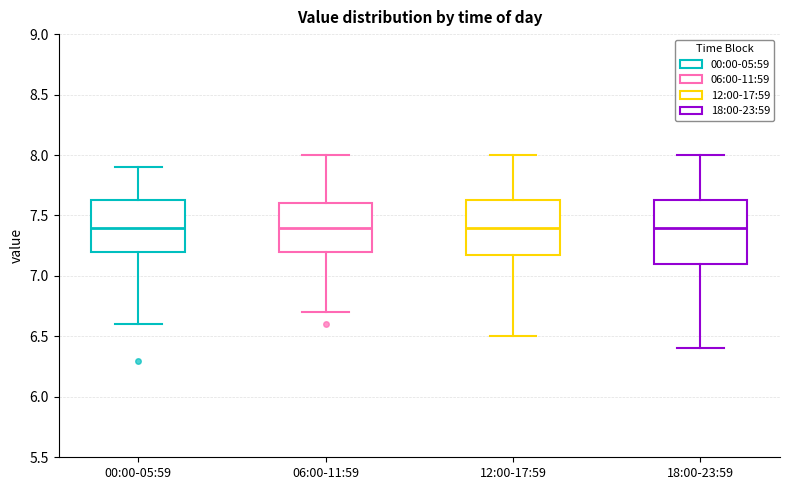

Reading left to right, transcribe this box plot: for each box, give where its median line is, the range the box spans, and where its two whiskers end, as read against the y-axis. The values are not printed on the chart, so give them approximately, as read against the axis.

00:00-05:59: median 7.40, box 7.20 to 7.65, whiskers 6.60 to 7.90
06:00-11:59: median 7.40, box 7.20 to 7.60, whiskers 6.70 to 8.00
12:00-17:59: median 7.40, box 7.20 to 7.65, whiskers 6.50 to 8.00
18:00-23:59: median 7.40, box 7.10 to 7.65, whiskers 6.40 to 8.00